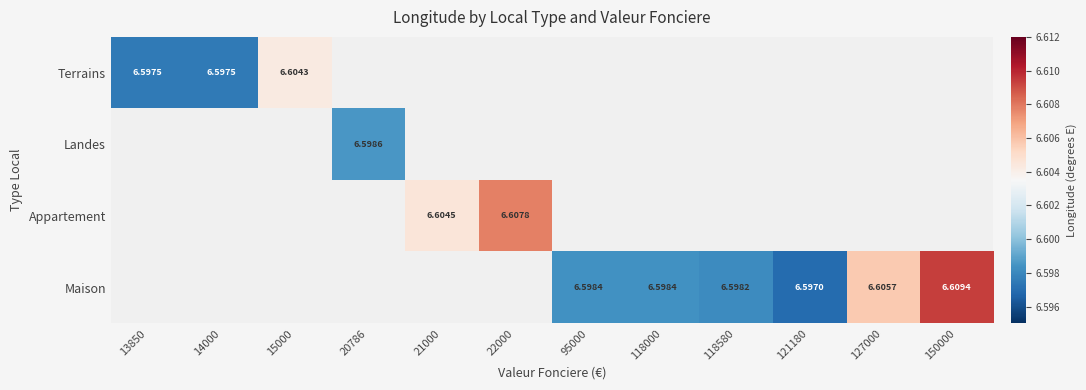

Which has a higher value, 15000 or 127000?

127000